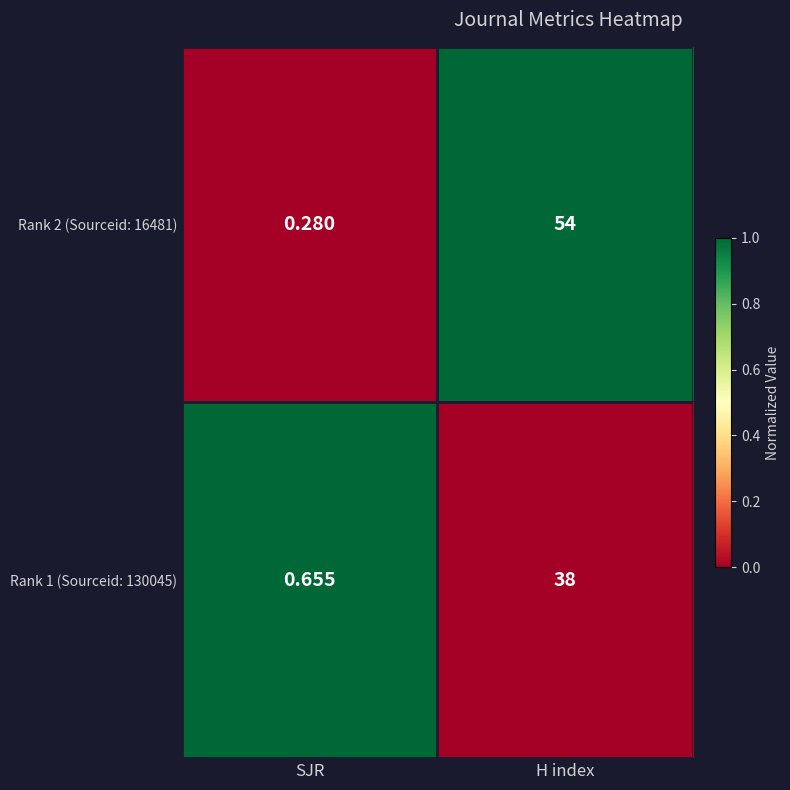

Where is Rank 2 (Sourceid: 16481) nearest to the value 27?

SJR